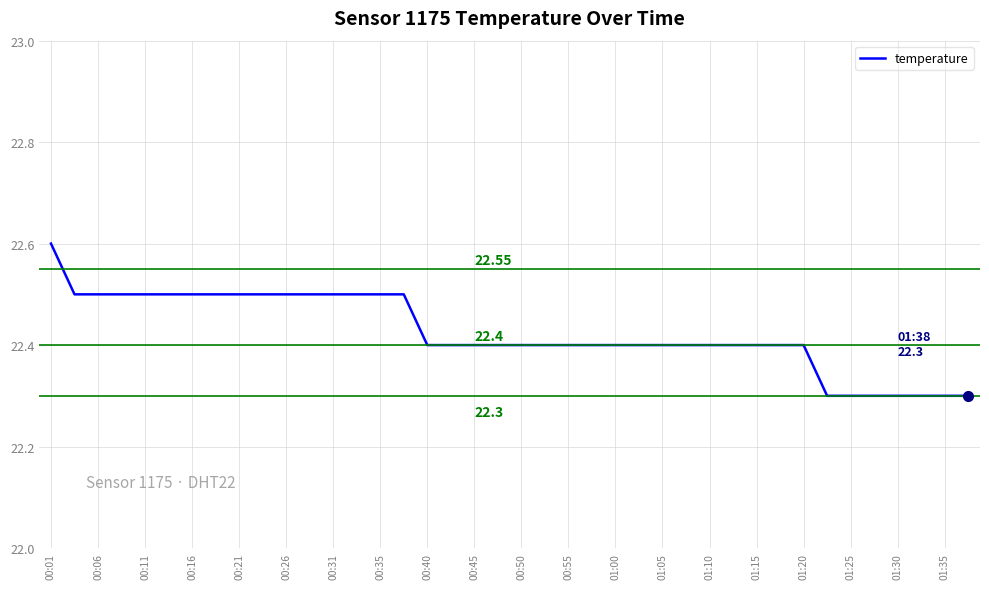

Does the chart have visible grid lines?

Yes